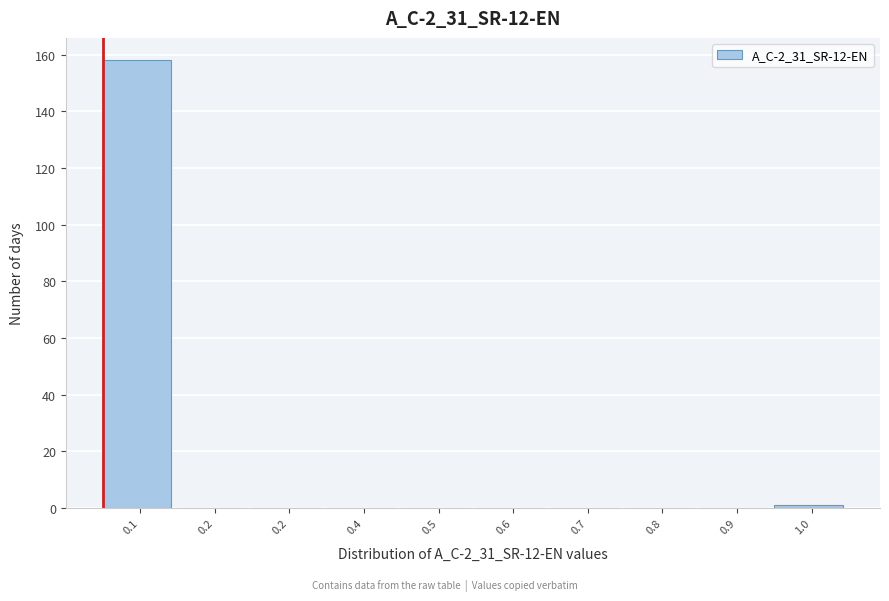

Count the number of categories in the chart.

10